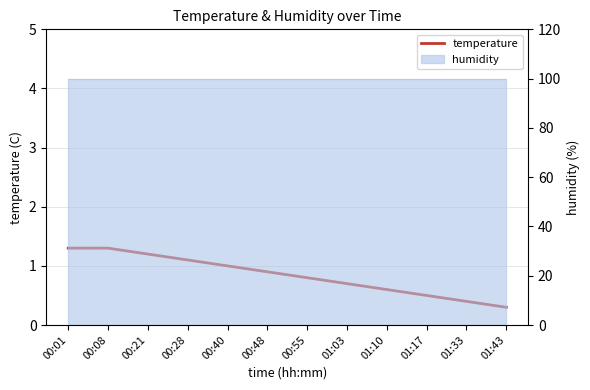

What is the label of the 2nd point from the left?

00:08